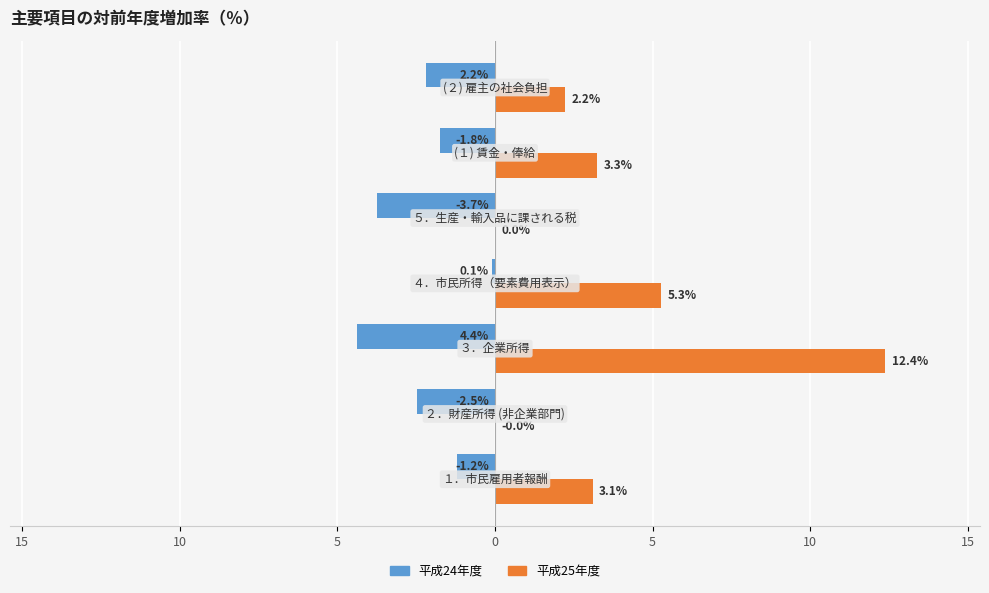

What are all the series names shown in the legend?

平成24年度, 平成25年度